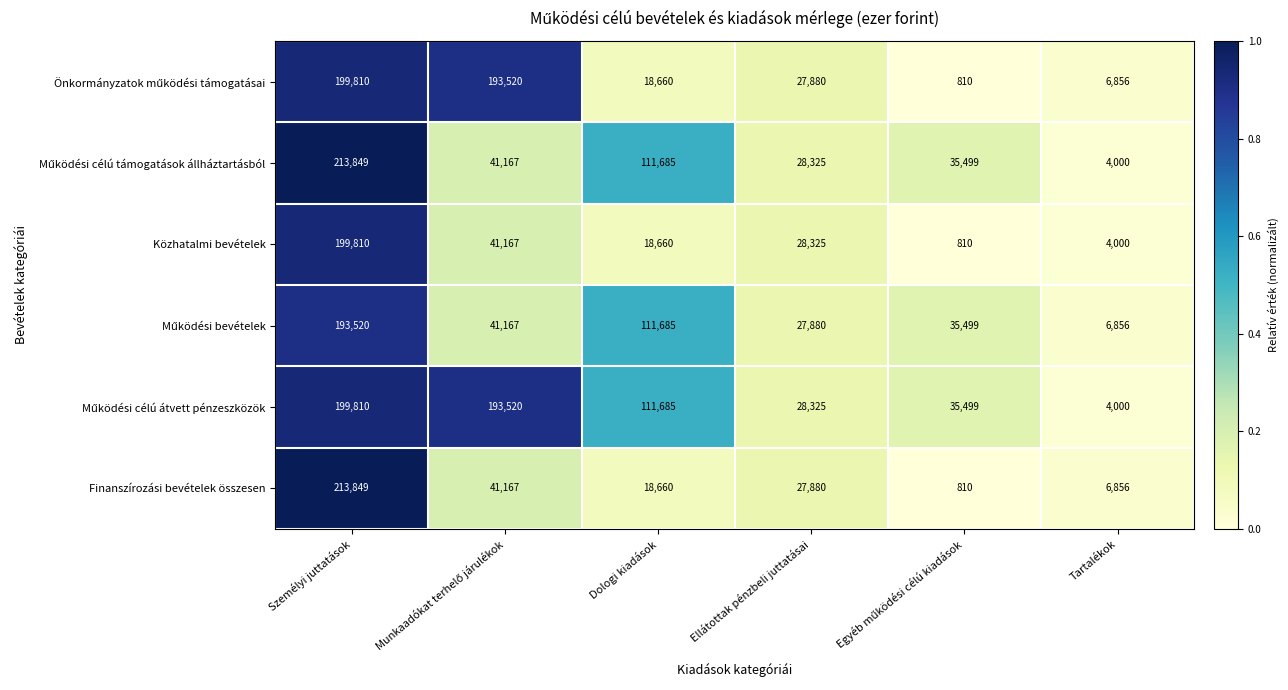

Which series has the largest range (max minus min)?

Finanszírozási bevételek összesen